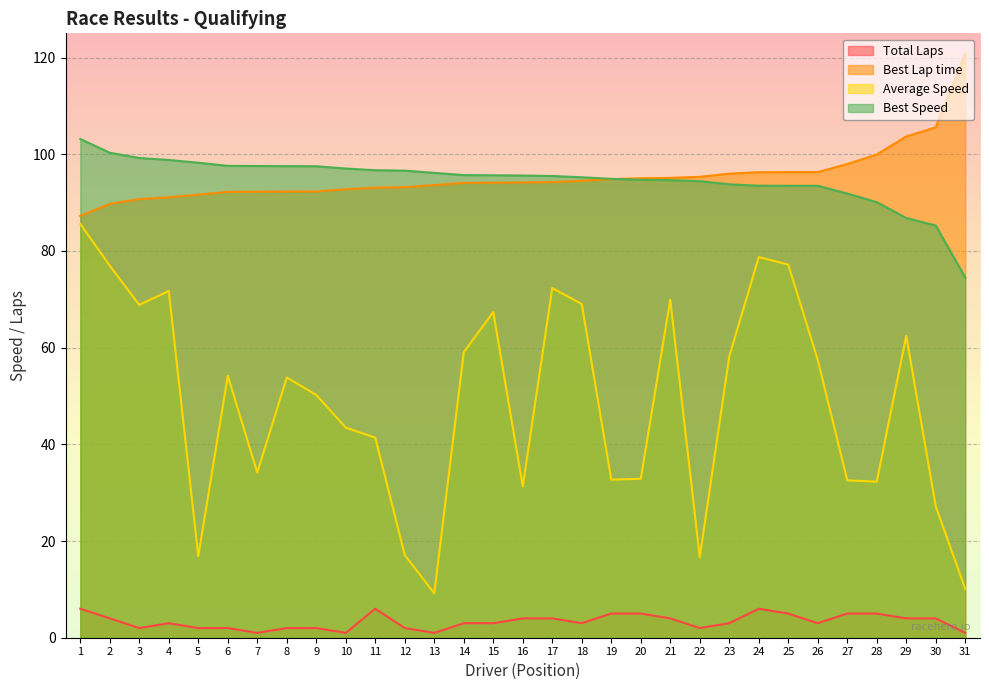

True or false: Average Speed and Total Laps cross at least once.

False